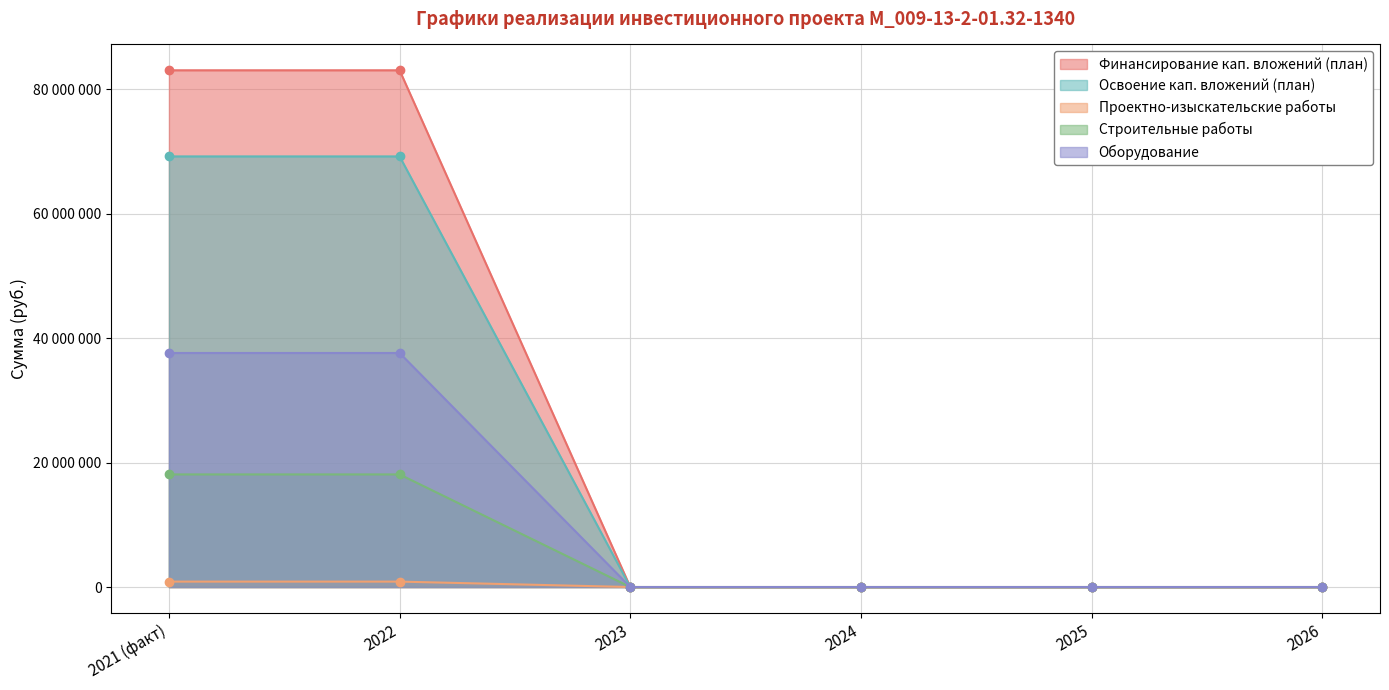

Between 2025 and 2021 (факт), which is larger?

2021 (факт)